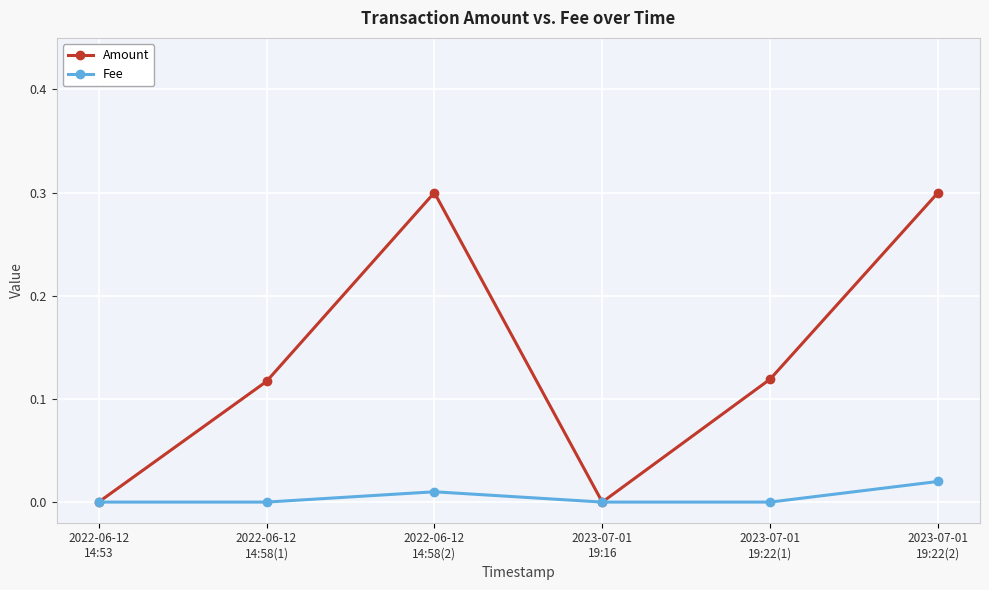

Is this an area chart (filled region under the line)?

No